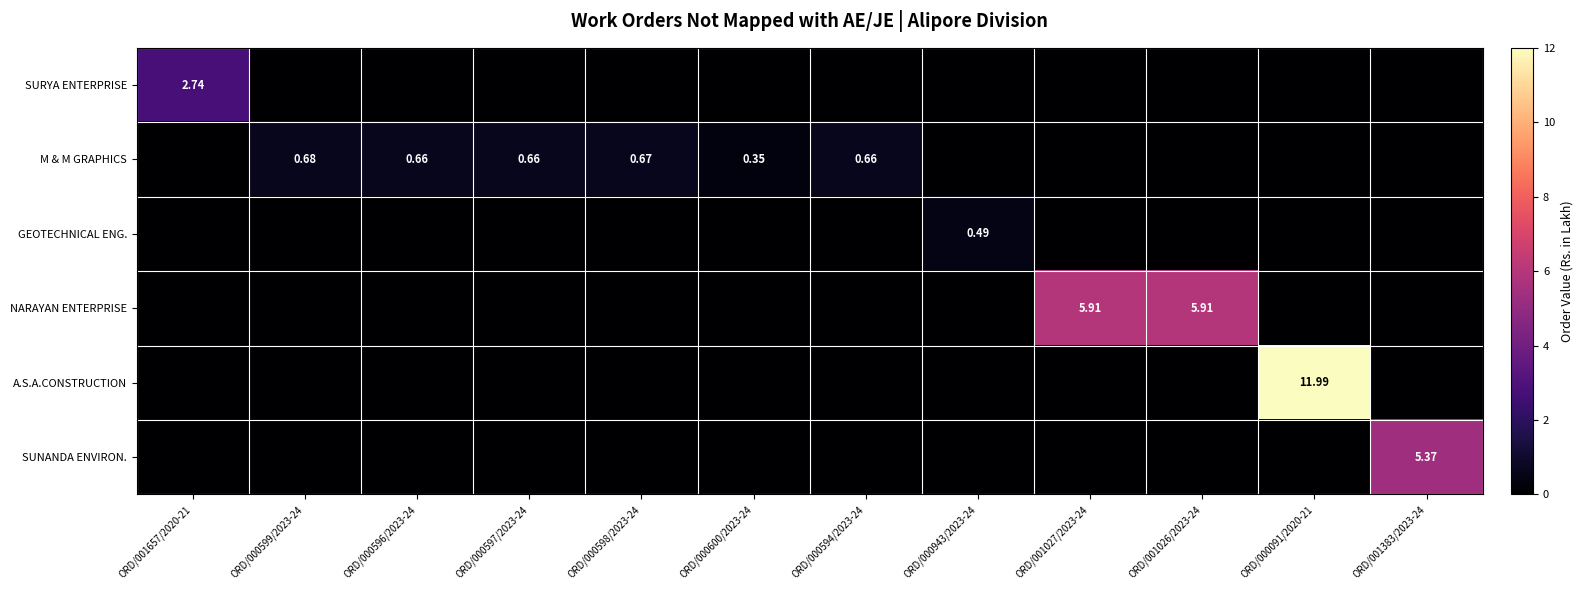

The value of M & M GRAPHICS at ORD/001383/2023-24 is 0.0. True or false?

True